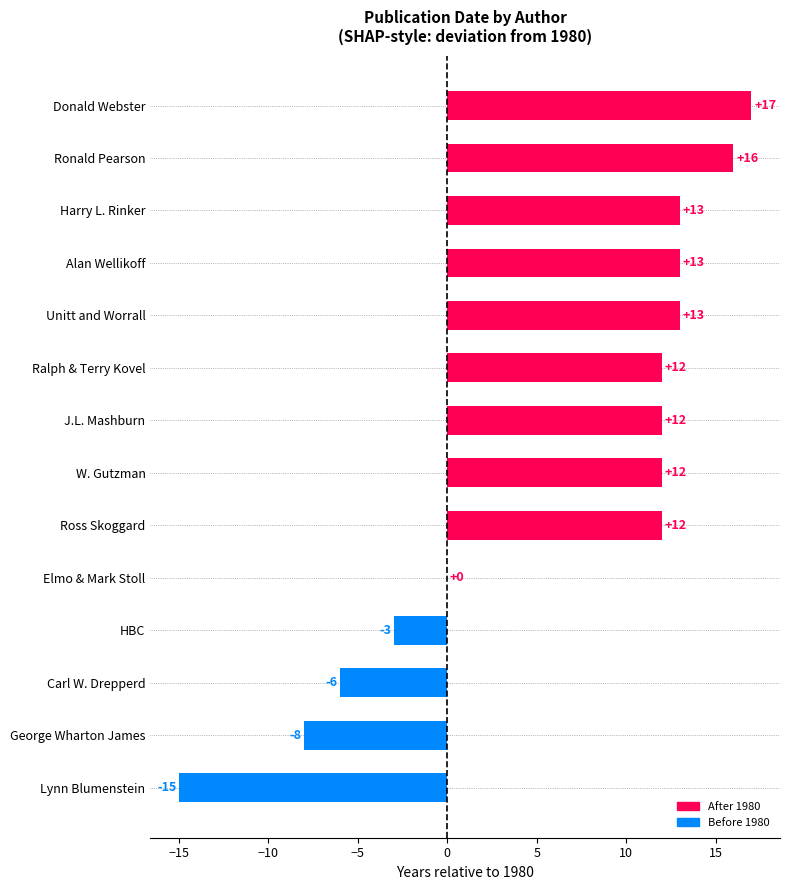

What is the sum of the values at George Wharton James and W. Gutzman?

4